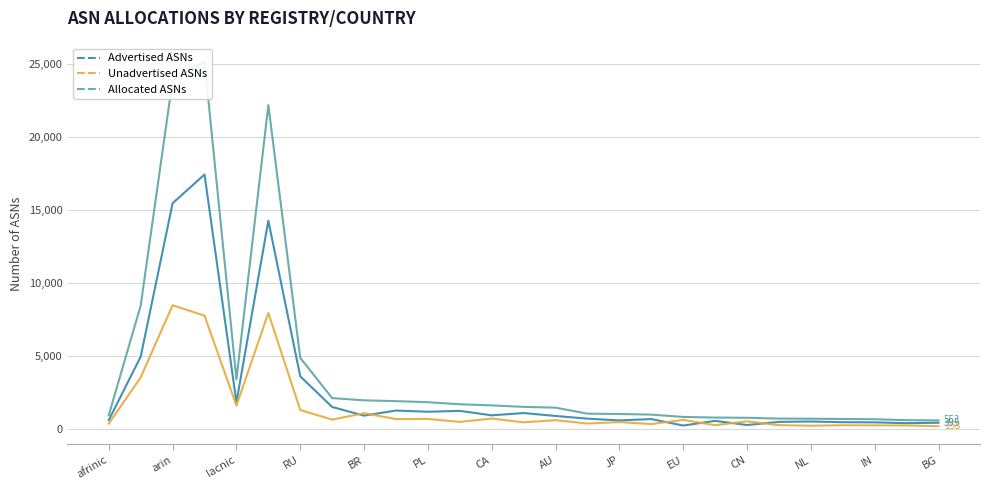

What is the difference between the maximum and minimum values in the Allocated ASNs series?

24585